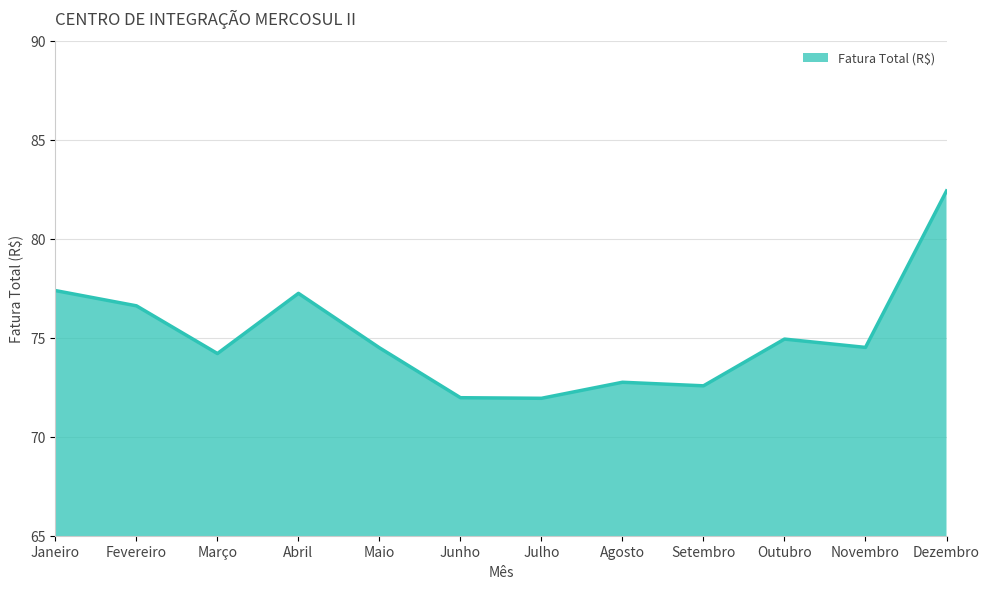

Is it true that the value at Março is 32.2?

False